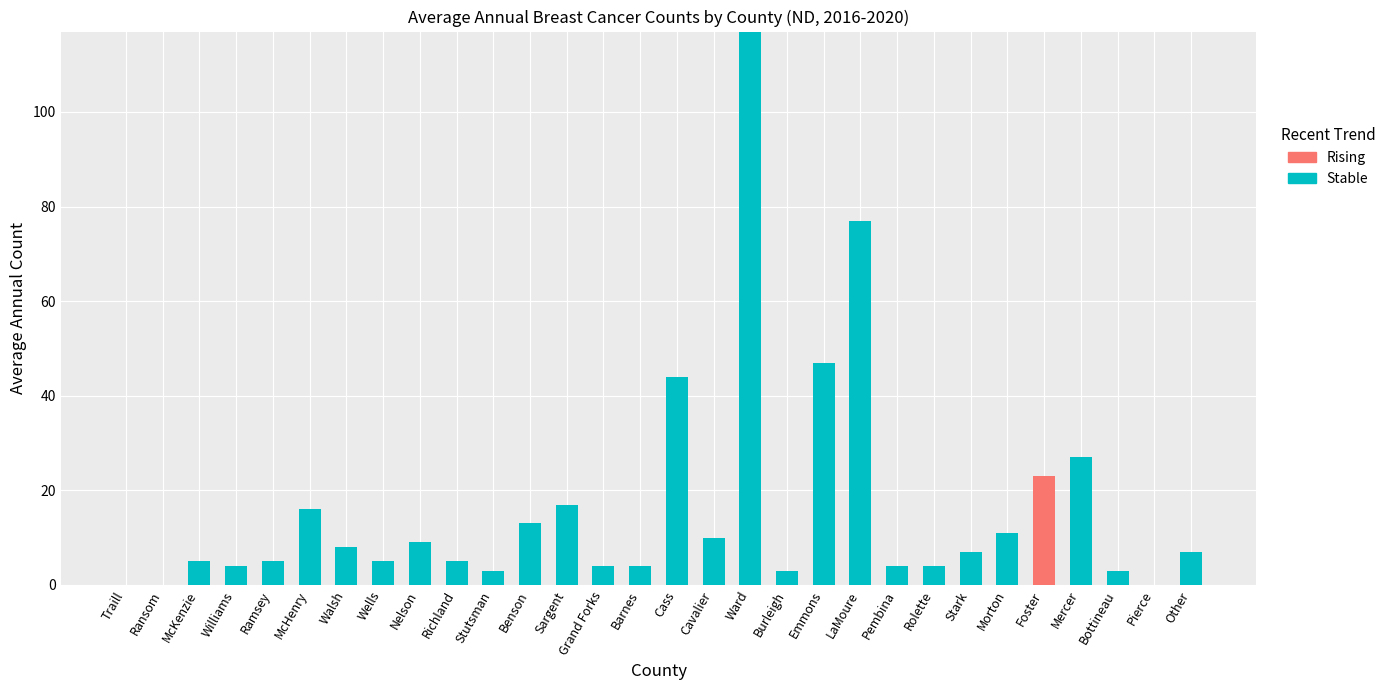

What is the total value across all series at McHenry?

16